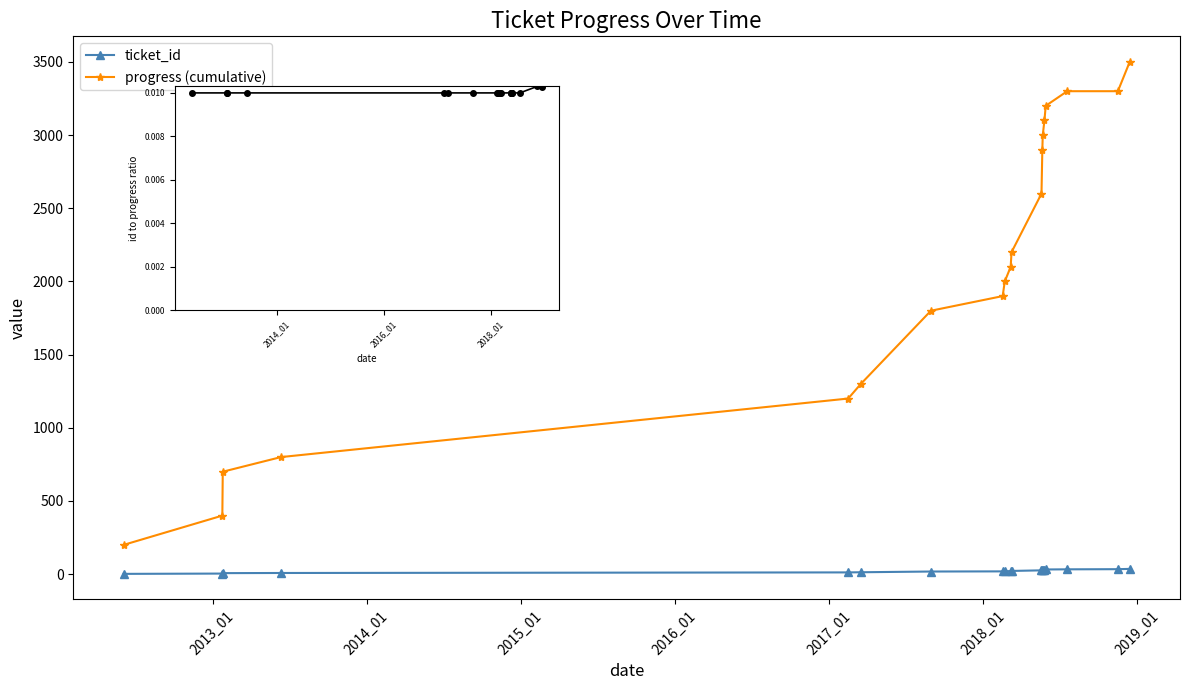

What is the label of the 7th point from the left?

2018_01